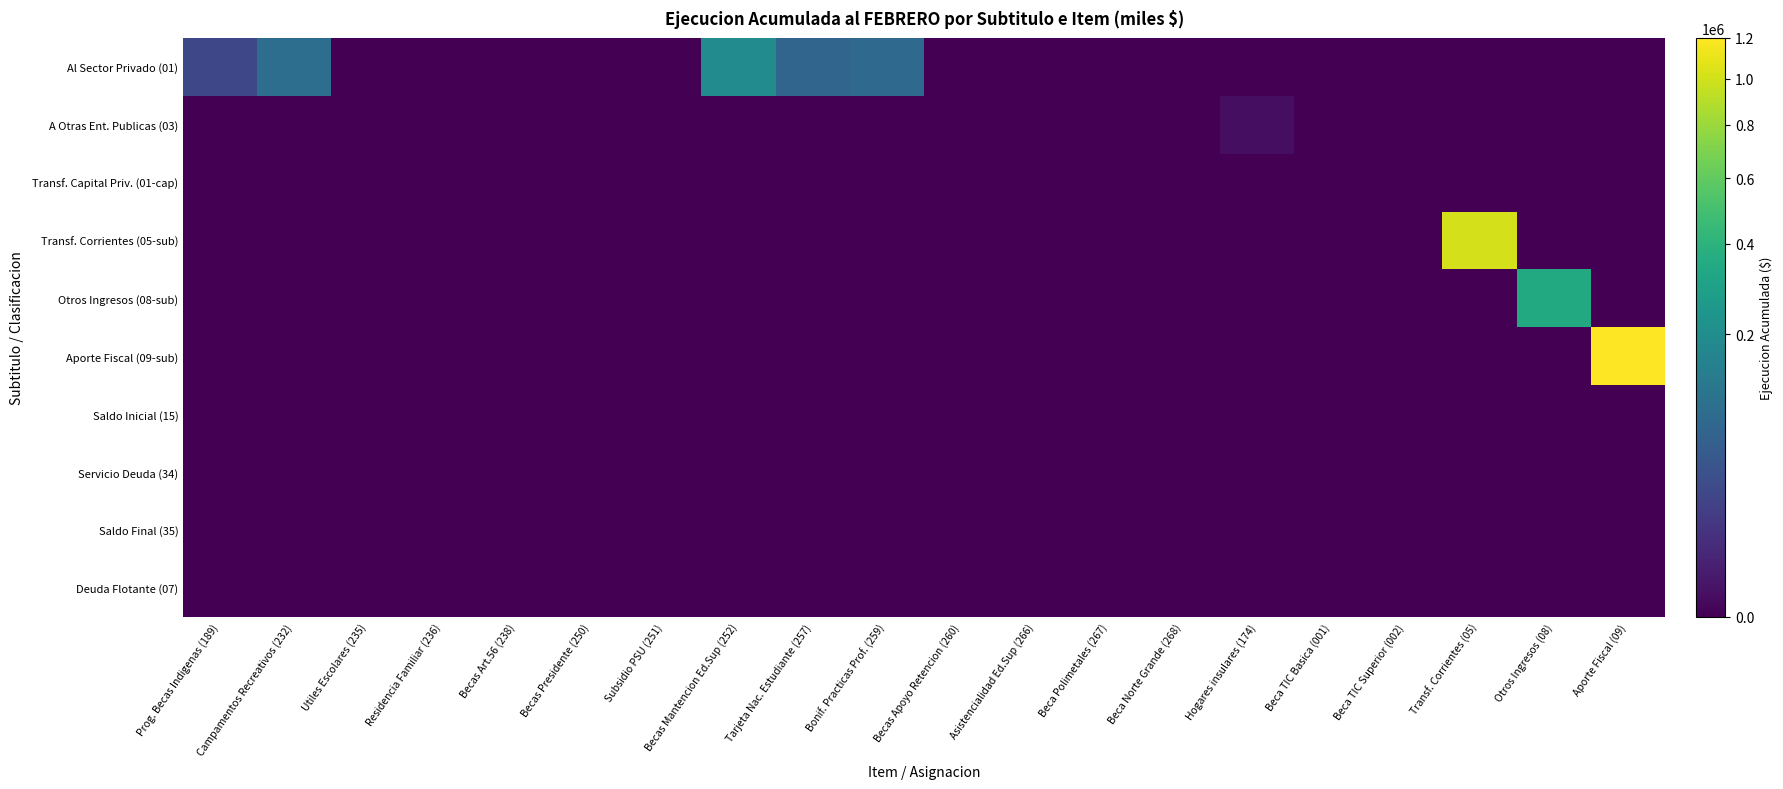

Reading left to right, extract all data points from this chart.

Al Sector Privado (01): Prog. Becas Indigenas (189)=26564	Campamentos Recreativos (232)=93066	Utiles Escolares (235)=0	Residencia Familiar (236)=0	Becas Art.56 (238)=0	Becas Presidente (250)=0	Subsidio PSU (251)=0	Becas Mantencion Ed.Sup (252)=192562	Tarjeta Nac. Estudiante (257)=72000	Bonif. Practicas Prof. (259)=82550	Becas Apoyo Retencion (260)=0	Asistencialidad Ed.Sup (266)=0	Beca Polimetales (267)=0	Beca Norte Grande (268)=0	Hogares insulares (174)=0	Beca TIC Basica (001)=0	Beca TIC Superior (002)=0	Transf. Corrientes (05)=0	Otros Ingresos (08)=0	Aporte Fiscal (09)=0
A Otras Ent. Publicas (03): Prog. Becas Indigenas (189)=0	Campamentos Recreativos (232)=0	Utiles Escolares (235)=0	Residencia Familiar (236)=0	Becas Art.56 (238)=0	Becas Presidente (250)=0	Subsidio PSU (251)=0	Becas Mantencion Ed.Sup (252)=0	Tarjeta Nac. Estudiante (257)=0	Bonif. Practicas Prof. (259)=0	Becas Apoyo Retencion (260)=0	Asistencialidad Ed.Sup (266)=0	Beca Polimetales (267)=0	Beca Norte Grande (268)=0	Hogares insulares (174)=339	Beca TIC Basica (001)=0	Beca TIC Superior (002)=0	Transf. Corrientes (05)=0	Otros Ingresos (08)=0	Aporte Fiscal (09)=0
Transf. Capital Priv. (01-cap): Prog. Becas Indigenas (189)=0	Campamentos Recreativos (232)=0	Utiles Escolares (235)=0	Residencia Familiar (236)=0	Becas Art.56 (238)=0	Becas Presidente (250)=0	Subsidio PSU (251)=0	Becas Mantencion Ed.Sup (252)=0	Tarjeta Nac. Estudiante (257)=0	Bonif. Practicas Prof. (259)=0	Becas Apoyo Retencion (260)=0	Asistencialidad Ed.Sup (266)=0	Beca Polimetales (267)=0	Beca Norte Grande (268)=0	Hogares insulares (174)=0	Beca TIC Basica (001)=0	Beca TIC Superior (002)=0	Transf. Corrientes (05)=0	Otros Ingresos (08)=0	Aporte Fiscal (09)=0
Transf. Corrientes (05-sub): Prog. Becas Indigenas (189)=0	Campamentos Recreativos (232)=0	Utiles Escolares (235)=0	Residencia Familiar (236)=0	Becas Art.56 (238)=0	Becas Presidente (250)=0	Subsidio PSU (251)=0	Becas Mantencion Ed.Sup (252)=0	Tarjeta Nac. Estudiante (257)=0	Bonif. Practicas Prof. (259)=0	Becas Apoyo Retencion (260)=0	Asistencialidad Ed.Sup (266)=0	Beca Polimetales (267)=0	Beca Norte Grande (268)=0	Hogares insulares (174)=0	Beca TIC Basica (001)=0	Beca TIC Superior (002)=0	Transf. Corrientes (05)=1013171	Otros Ingresos (08)=0	Aporte Fiscal (09)=0
Otros Ingresos (08-sub): Prog. Becas Indigenas (189)=0	Campamentos Recreativos (232)=0	Utiles Escolares (235)=0	Residencia Familiar (236)=0	Becas Art.56 (238)=0	Becas Presidente (250)=0	Subsidio PSU (251)=0	Becas Mantencion Ed.Sup (252)=0	Tarjeta Nac. Estudiante (257)=0	Bonif. Practicas Prof. (259)=0	Becas Apoyo Retencion (260)=0	Asistencialidad Ed.Sup (266)=0	Beca Polimetales (267)=0	Beca Norte Grande (268)=0	Hogares insulares (174)=0	Beca TIC Basica (001)=0	Beca TIC Superior (002)=0	Transf. Corrientes (05)=0	Otros Ingresos (08)=342841	Aporte Fiscal (09)=0
Aporte Fiscal (09-sub): Prog. Becas Indigenas (189)=0	Campamentos Recreativos (232)=0	Utiles Escolares (235)=0	Residencia Familiar (236)=0	Becas Art.56 (238)=0	Becas Presidente (250)=0	Subsidio PSU (251)=0	Becas Mantencion Ed.Sup (252)=0	Tarjeta Nac. Estudiante (257)=0	Bonif. Practicas Prof. (259)=0	Becas Apoyo Retencion (260)=0	Asistencialidad Ed.Sup (266)=0	Beca Polimetales (267)=0	Beca Norte Grande (268)=0	Hogares insulares (174)=0	Beca TIC Basica (001)=0	Beca TIC Superior (002)=0	Transf. Corrientes (05)=0	Otros Ingresos (08)=0	Aporte Fiscal (09)=1200000
Saldo Inicial (15): Prog. Becas Indigenas (189)=0	Campamentos Recreativos (232)=0	Utiles Escolares (235)=0	Residencia Familiar (236)=0	Becas Art.56 (238)=0	Becas Presidente (250)=0	Subsidio PSU (251)=0	Becas Mantencion Ed.Sup (252)=0	Tarjeta Nac. Estudiante (257)=0	Bonif. Practicas Prof. (259)=0	Becas Apoyo Retencion (260)=0	Asistencialidad Ed.Sup (266)=0	Beca Polimetales (267)=0	Beca Norte Grande (268)=0	Hogares insulares (174)=0	Beca TIC Basica (001)=0	Beca TIC Superior (002)=0	Transf. Corrientes (05)=0	Otros Ingresos (08)=0	Aporte Fiscal (09)=0
Servicio Deuda (34): Prog. Becas Indigenas (189)=0	Campamentos Recreativos (232)=0	Utiles Escolares (235)=0	Residencia Familiar (236)=0	Becas Art.56 (238)=0	Becas Presidente (250)=0	Subsidio PSU (251)=0	Becas Mantencion Ed.Sup (252)=0	Tarjeta Nac. Estudiante (257)=0	Bonif. Practicas Prof. (259)=0	Becas Apoyo Retencion (260)=0	Asistencialidad Ed.Sup (266)=0	Beca Polimetales (267)=0	Beca Norte Grande (268)=0	Hogares insulares (174)=0	Beca TIC Basica (001)=0	Beca TIC Superior (002)=0	Transf. Corrientes (05)=0	Otros Ingresos (08)=0	Aporte Fiscal (09)=0
Saldo Final (35): Prog. Becas Indigenas (189)=0	Campamentos Recreativos (232)=0	Utiles Escolares (235)=0	Residencia Familiar (236)=0	Becas Art.56 (238)=0	Becas Presidente (250)=0	Subsidio PSU (251)=0	Becas Mantencion Ed.Sup (252)=0	Tarjeta Nac. Estudiante (257)=0	Bonif. Practicas Prof. (259)=0	Becas Apoyo Retencion (260)=0	Asistencialidad Ed.Sup (266)=0	Beca Polimetales (267)=0	Beca Norte Grande (268)=0	Hogares insulares (174)=0	Beca TIC Basica (001)=0	Beca TIC Superior (002)=0	Transf. Corrientes (05)=0	Otros Ingresos (08)=0	Aporte Fiscal (09)=0
Deuda Flotante (07): Prog. Becas Indigenas (189)=0	Campamentos Recreativos (232)=0	Utiles Escolares (235)=0	Residencia Familiar (236)=0	Becas Art.56 (238)=0	Becas Presidente (250)=0	Subsidio PSU (251)=0	Becas Mantencion Ed.Sup (252)=0	Tarjeta Nac. Estudiante (257)=0	Bonif. Practicas Prof. (259)=0	Becas Apoyo Retencion (260)=0	Asistencialidad Ed.Sup (266)=0	Beca Polimetales (267)=0	Beca Norte Grande (268)=0	Hogares insulares (174)=0	Beca TIC Basica (001)=0	Beca TIC Superior (002)=0	Transf. Corrientes (05)=0	Otros Ingresos (08)=0	Aporte Fiscal (09)=0